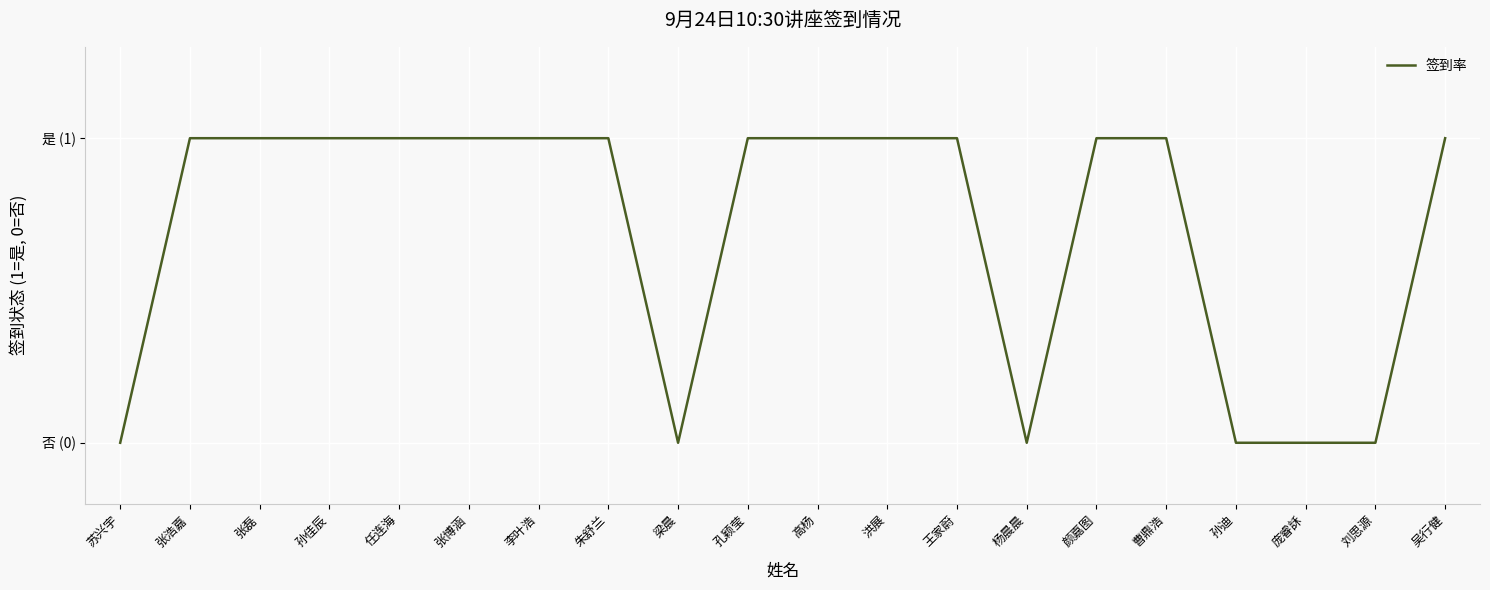

Reading right to left, what are all the values shown in this chart?

1	0	0	0	1	1	0	1	1	1	1	0	1	1	1	1	1	1	1	0